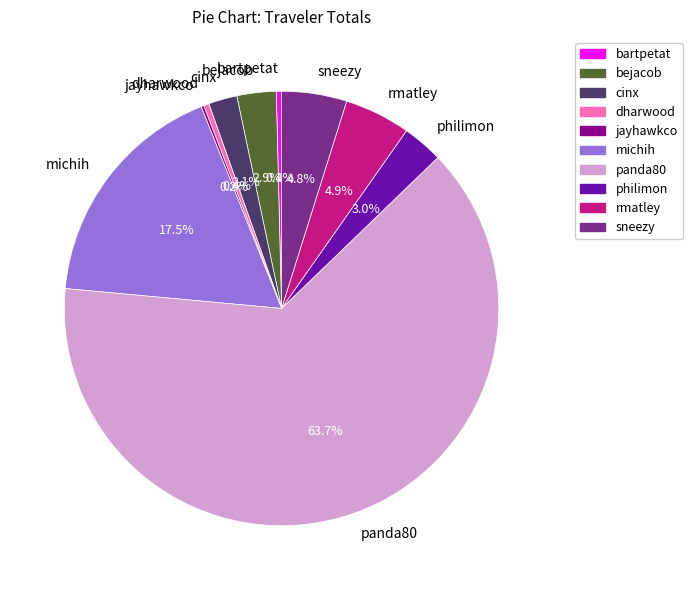

Which slice is the largest?

panda80